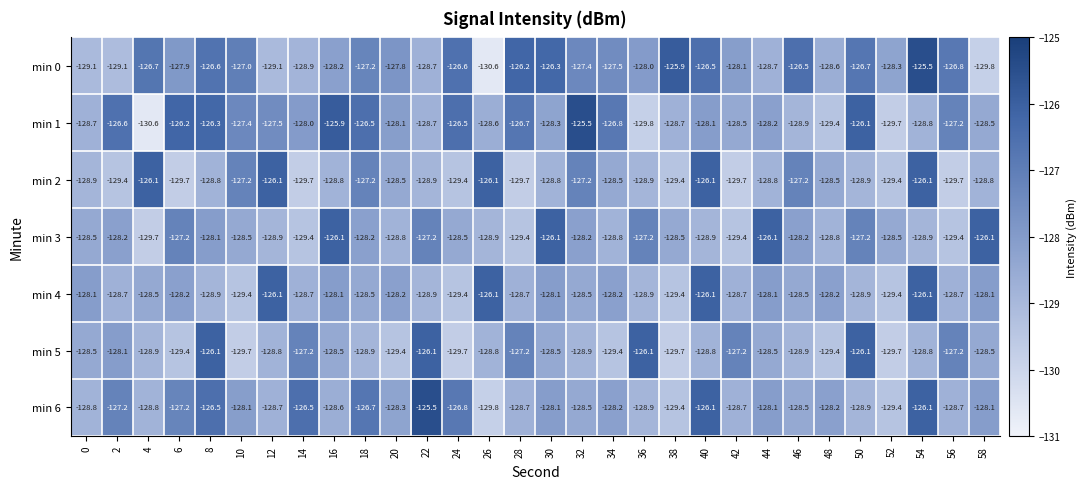

What is the difference between the highest and lowest values at 46?

2.4